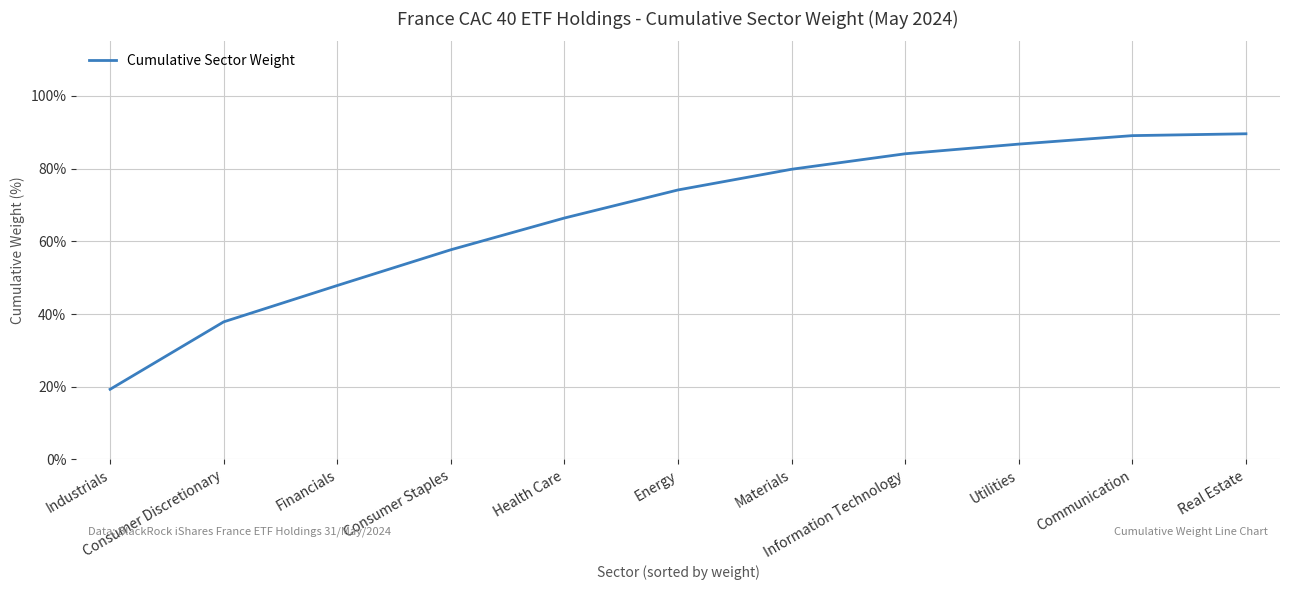

What is the greatest value displayed?

89.6